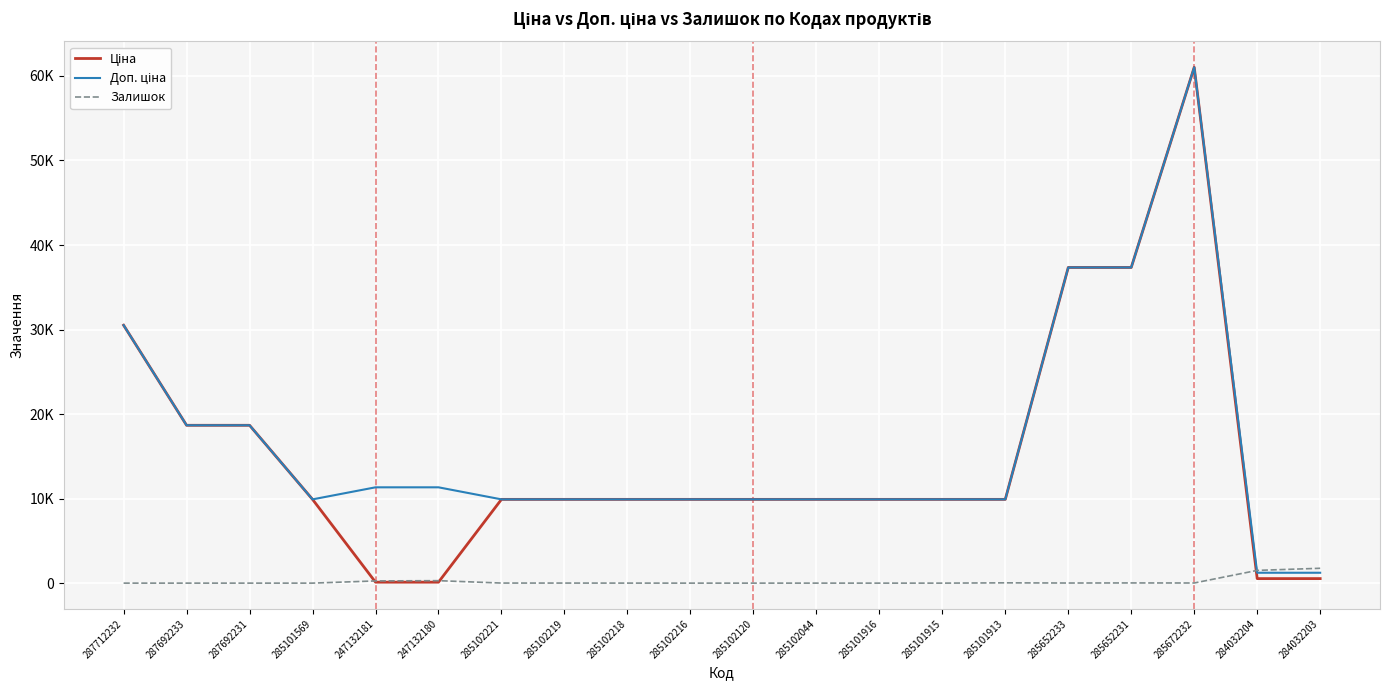

Does the chart display data point markers on the line(s)?

No